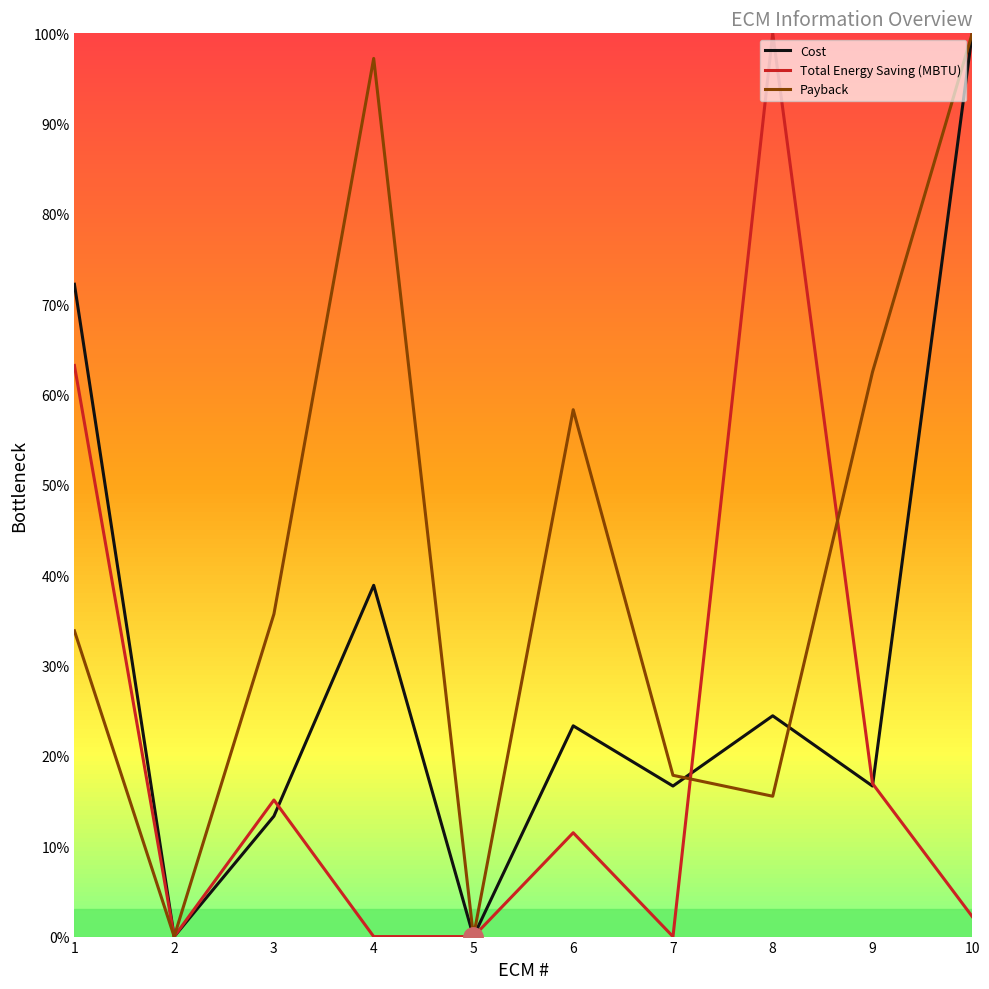

What is the sum of the Total Energy Saving (MBTU) values at 4 and 8?

100.0